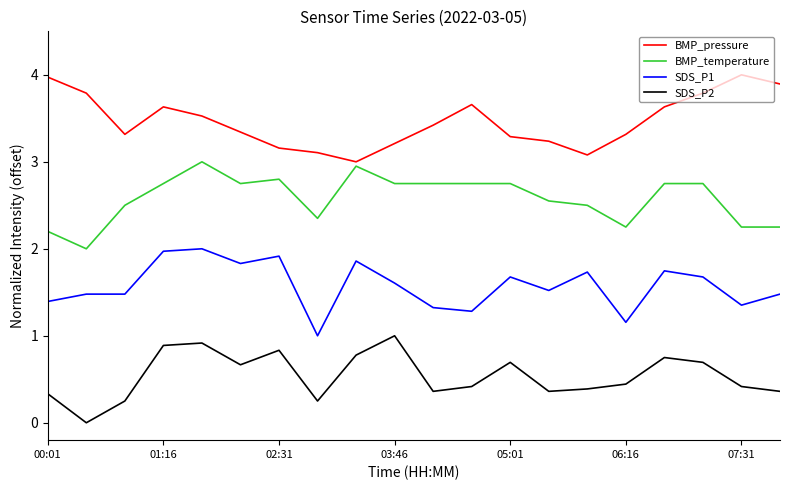

Rank the series by their average value, from highest to lowest.

BMP_pressure, BMP_temperature, SDS_P1, SDS_P2